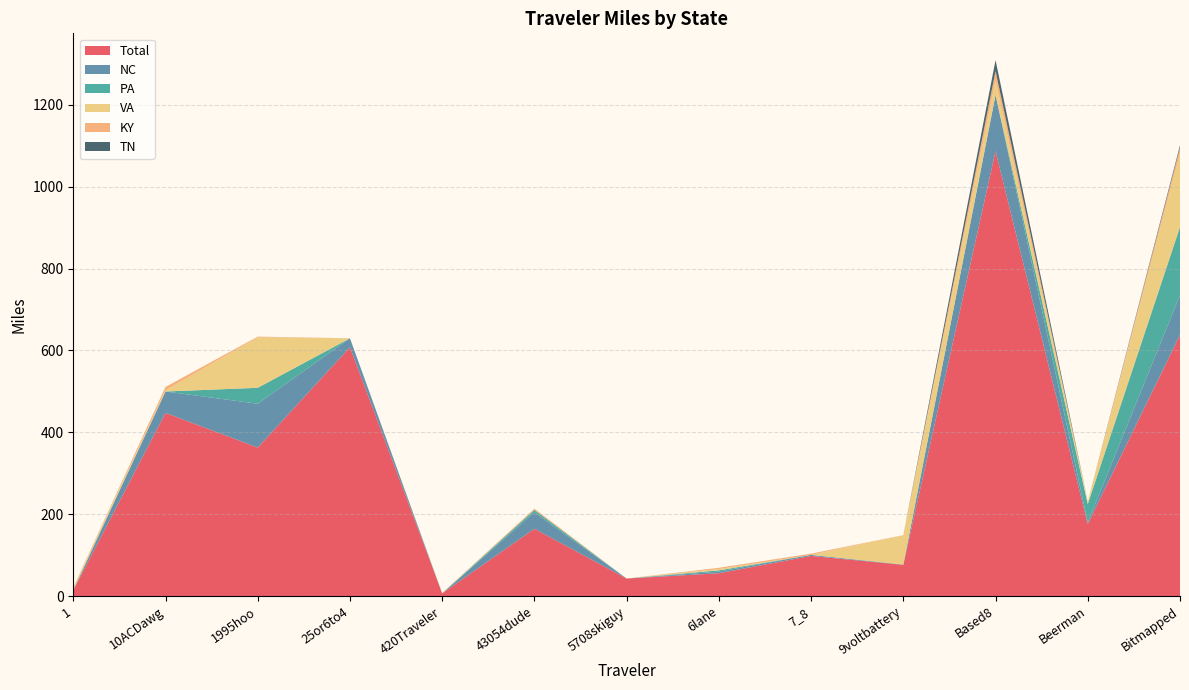

Reading left to right, what are all the values shown in this chart?

Total: 1=14.4	10ACDawg=447.4	1995hoo=362.7	25or6to4=607.8	420Traveler=6.6	43054dude=164.4	5708skiguy=42.8	6lane=55.8	7_8=98.0	9voltbattery=76.3	Based8=1086.8	Beerman=175.9	Bitmapped=638.0
NC: 1=0.0	10ACDawg=52.2	1995hoo=107.1	25or6to4=21.9	420Traveler=0.0	43054dude=40.3	5708skiguy=0.0	6lane=4.0	7_8=2.5	9voltbattery=0.7	Based8=137.1	Beerman=3.7	Bitmapped=97.0
PA: 1=0.3	10ACDawg=0.0	1995hoo=38.9	25or6to4=0.0	420Traveler=0.0	43054dude=5.7	5708skiguy=0.0	6lane=3.0	7_8=0.0	9voltbattery=0.0	Based8=0.0	Beerman=45.1	Bitmapped=166.5
VA: 1=6.7	10ACDawg=3.0	1995hoo=123.2	25or6to4=0.0	420Traveler=1.2	43054dude=0.0	5708skiguy=0.0	6lane=3.2	7_8=0.0	9voltbattery=71.9	Based8=35.7	Beerman=6.0	Bitmapped=179.5
KY: 1=0.0	10ACDawg=8.1	1995hoo=1.8	25or6to4=0.0	420Traveler=0.0	43054dude=3.1	5708skiguy=0.0	6lane=3.1	7_8=3.1	9voltbattery=0.0	Based8=23.1	Beerman=0.0	Bitmapped=14.5
TN: 1=0.0	10ACDawg=0.0	1995hoo=0.0	25or6to4=0.0	420Traveler=0.0	43054dude=0.0	5708skiguy=0.0	6lane=0.0	7_8=0.0	9voltbattery=0.0	Based8=26.3	Beerman=0.0	Bitmapped=5.5